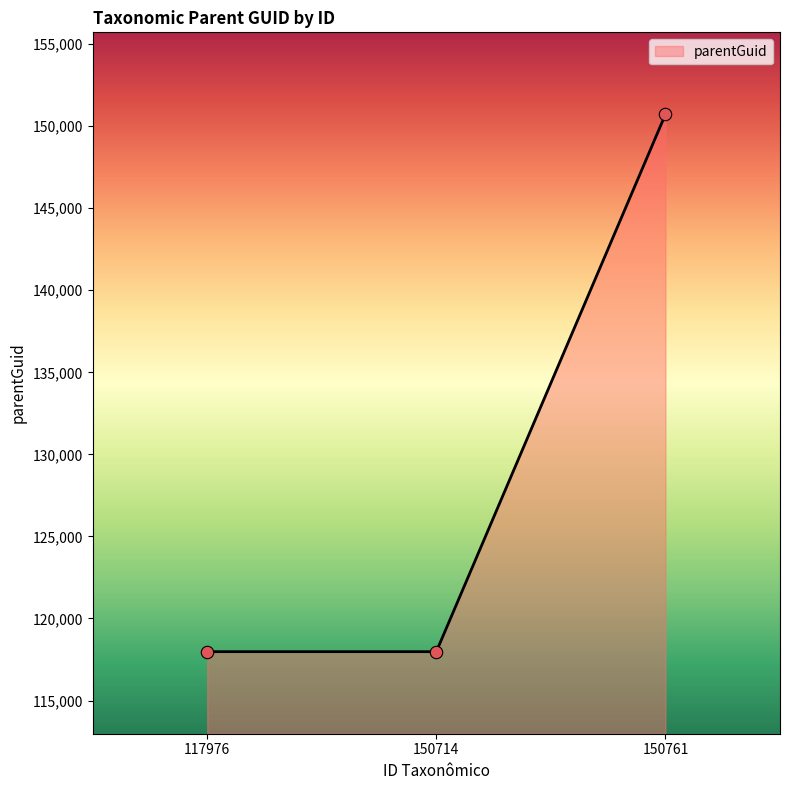

What is the change in value from 117976 to 150761?

+32740